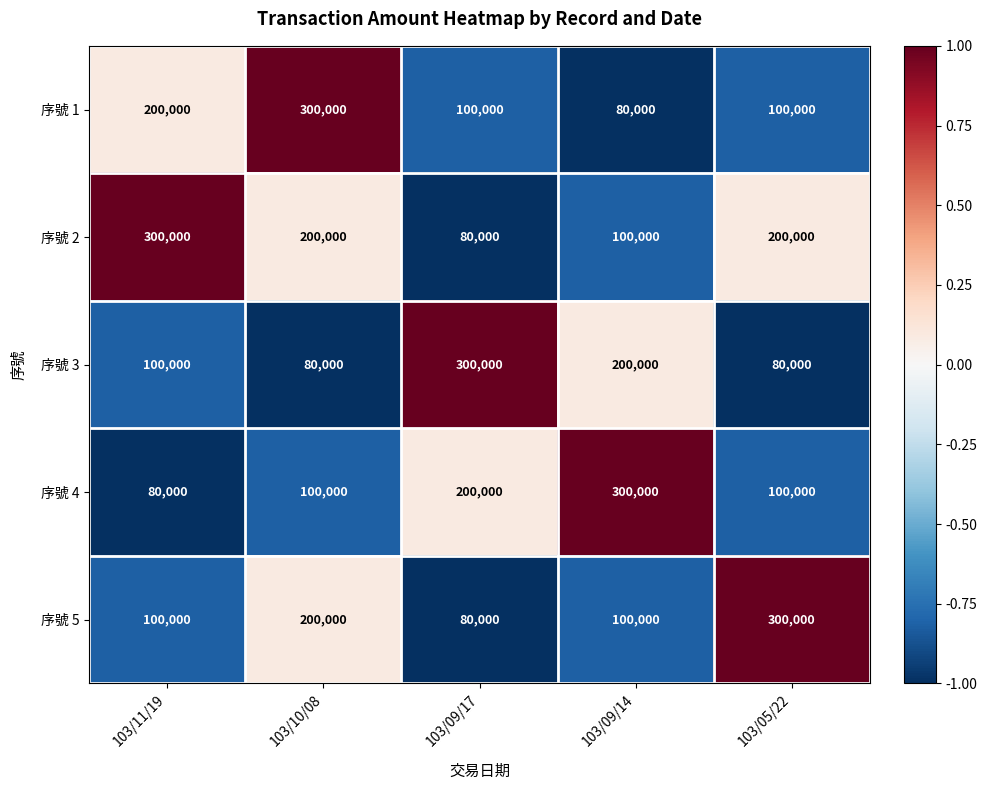

What is the spread (max minus min) of values at 103/09/14?

220000